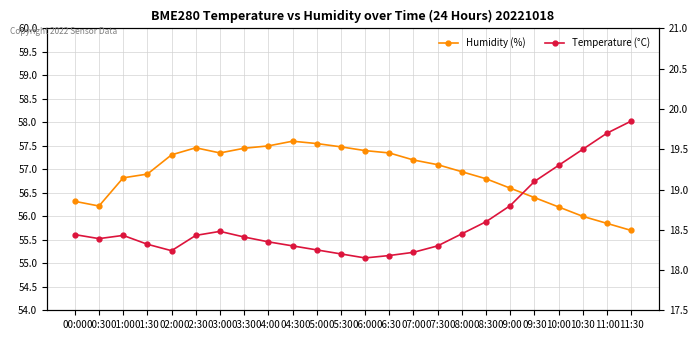

The Humidity (%) series shows 55.7 at 11:30. True or false?

True